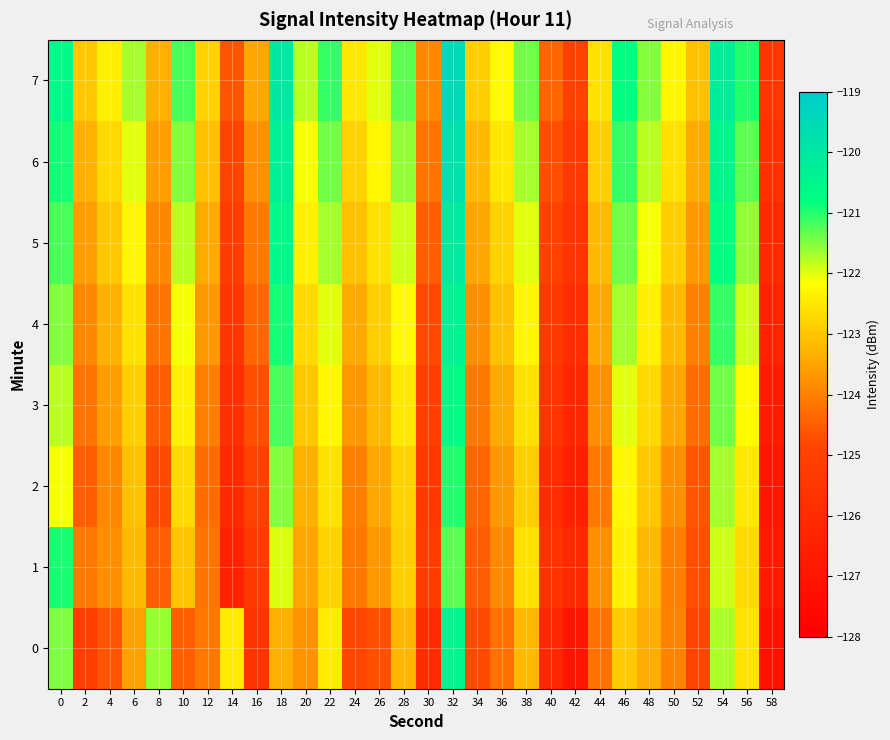

Reading left to right, transcribe all the data shown in this chart.

0: 0=-121.5	2=-125.1	4=-124.6	6=-123.5	8=-121.6	10=-124.5	12=-124.1	14=-122.5	16=-125.7	18=-123.3	20=-123.8	22=-122.4	24=-124.8	26=-124.7	28=-123.2	30=-125.9	32=-120.5	34=-124.8	36=-124.2	38=-123.2	40=-126.1	42=-126.9	44=-124.2	46=-122.9	48=-123.4	50=-124.0	52=-124.9	54=-121.7	56=-122.6	58=-127.2
1: 0=-121.0	2=-124.1	4=-123.8	6=-123.2	8=-124.5	10=-123.0	12=-124.2	14=-126.5	16=-125.4	18=-122.0	20=-123.5	22=-122.8	24=-124.1	26=-123.7	28=-122.9	30=-125.2	32=-121.3	34=-124.5	36=-123.9	38=-122.6	40=-125.7	42=-126.1	44=-123.8	46=-122.4	48=-123.2	50=-124.0	52=-124.7	54=-121.9	56=-122.7	58=-126.8
2: 0=-122.1	2=-124.5	4=-123.9	6=-123.1	8=-124.8	10=-122.7	12=-124.3	14=-126.1	16=-125.0	18=-121.5	20=-123.3	22=-122.6	24=-124.0	26=-123.5	28=-122.8	30=-125.4	32=-121.0	34=-124.4	36=-123.7	38=-122.9	40=-125.9	42=-126.5	44=-124.1	46=-122.3	48=-123.0	50=-123.8	52=-124.6	54=-121.7	56=-122.5	58=-127.0
3: 0=-121.8	2=-124.2	4=-123.6	6=-122.9	8=-124.5	10=-122.4	12=-124.0	14=-125.8	16=-124.7	18=-121.2	20=-123.0	22=-122.3	24=-123.7	26=-123.2	28=-122.5	30=-125.1	32=-120.7	34=-124.1	36=-123.4	38=-122.6	40=-125.6	42=-126.2	44=-123.8	46=-122.0	48=-122.7	50=-123.5	52=-124.3	54=-121.4	56=-122.2	58=-126.7
4: 0=-121.5	2=-123.9	4=-123.3	6=-122.6	8=-124.2	10=-122.1	12=-123.7	14=-125.5	16=-124.4	18=-120.9	20=-122.7	22=-122.0	24=-123.4	26=-122.9	28=-122.2	30=-124.8	32=-120.4	34=-123.8	36=-123.1	38=-122.3	40=-125.3	42=-125.9	44=-123.5	46=-121.7	48=-122.4	50=-123.2	52=-124.0	54=-121.1	56=-121.9	58=-126.4
5: 0=-121.2	2=-123.6	4=-123.0	6=-122.3	8=-123.9	10=-121.8	12=-123.4	14=-125.2	16=-124.1	18=-120.6	20=-122.4	22=-121.7	24=-123.1	26=-122.6	28=-121.9	30=-124.5	32=-120.1	34=-123.5	36=-122.8	38=-122.0	40=-125.0	42=-125.6	44=-123.2	46=-121.4	48=-122.1	50=-122.9	52=-123.7	54=-120.8	56=-121.6	58=-126.1
6: 0=-120.9	2=-123.3	4=-122.7	6=-122.0	8=-123.6	10=-121.5	12=-123.1	14=-124.9	16=-123.8	18=-120.3	20=-122.1	22=-121.4	24=-122.8	26=-122.3	28=-121.6	30=-124.2	32=-119.8	34=-123.2	36=-122.5	38=-121.7	40=-124.7	42=-125.3	44=-122.9	46=-121.1	48=-121.8	50=-122.6	52=-123.4	54=-120.5	56=-121.3	58=-125.8
7: 0=-120.6	2=-123.0	4=-122.4	6=-121.7	8=-123.3	10=-121.2	12=-122.8	14=-124.6	16=-123.5	18=-120.0	20=-121.8	22=-121.1	24=-122.5	26=-122.0	28=-121.3	30=-123.9	32=-119.5	34=-122.9	36=-122.2	38=-121.4	40=-124.4	42=-125.0	44=-122.6	46=-120.8	48=-121.5	50=-122.3	52=-123.1	54=-120.2	56=-121.0	58=-125.5